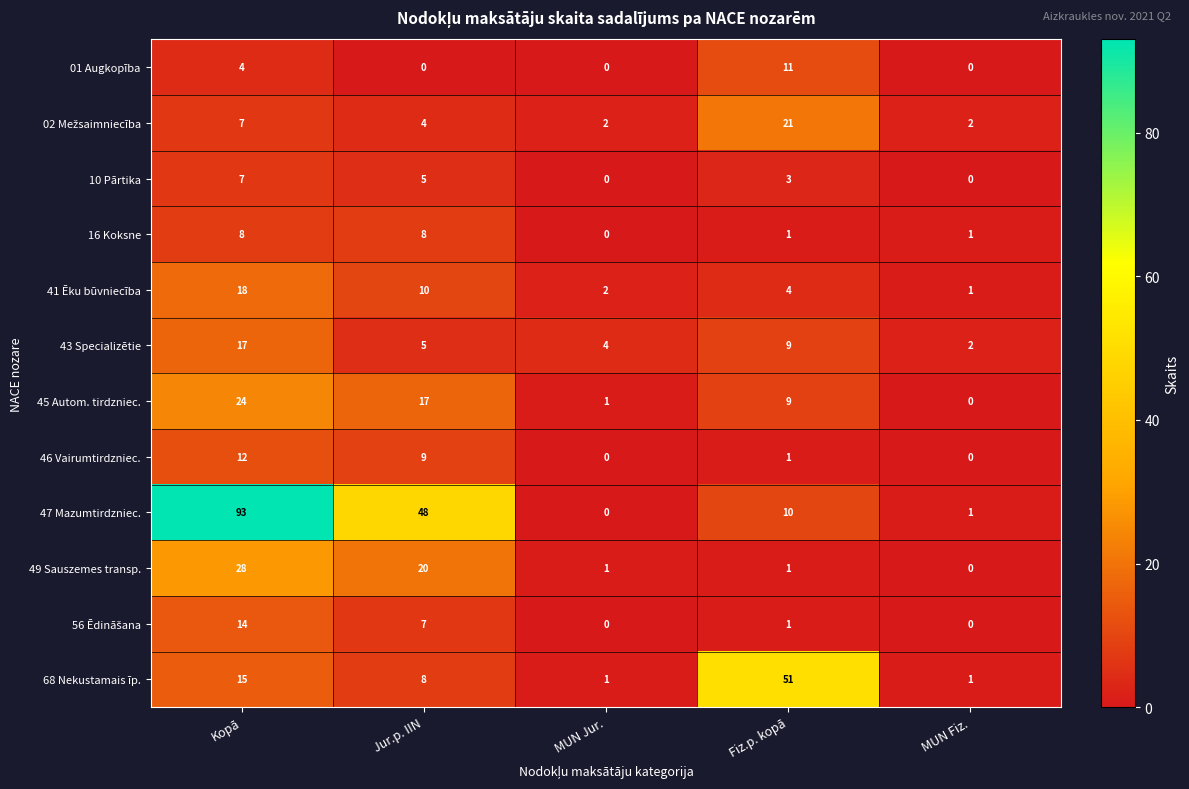

What is the difference between the 46 Vairumtirdzniec. values at Jur.p. IIN and Fiz.p. kopā?

8